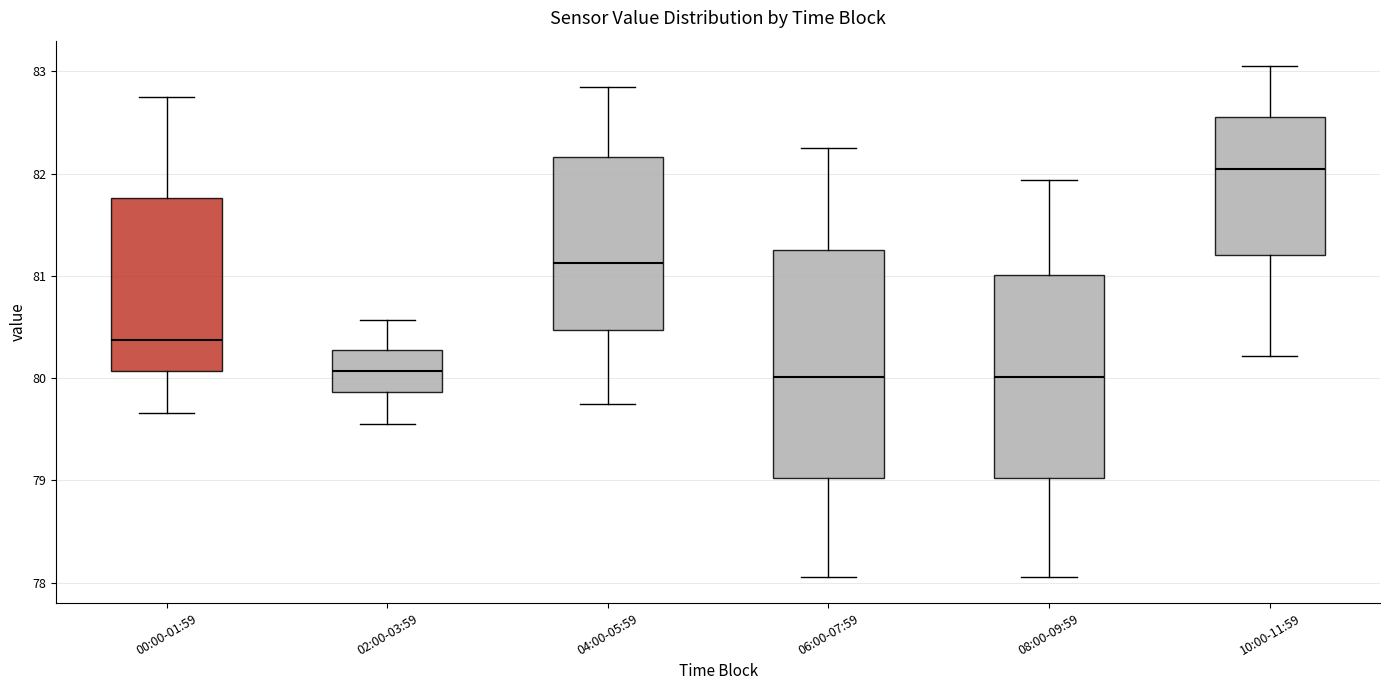

Reading left to right, transcribe this box plot: for each box, give where its median line is, the range the box spans, and where its two whiskers end, as read against the y-axis. The values are not printed on the chart, so give them approximately, as read against the axis.

00:00-01:59: median 80.4, box 80.1 to 81.8, whiskers 79.7 to 82.8
02:00-03:59: median 80.1, box 79.9 to 80.3, whiskers 79.6 to 80.6
04:00-05:59: median 81.1, box 80.5 to 82.2, whiskers 79.8 to 82.9
06:00-07:59: median 80.0, box 79.0 to 81.3, whiskers 78.1 to 82.3
08:00-09:59: median 80.0, box 79.0 to 81.0, whiskers 78.1 to 81.9
10:00-11:59: median 82.0, box 81.2 to 82.6, whiskers 80.2 to 83.1